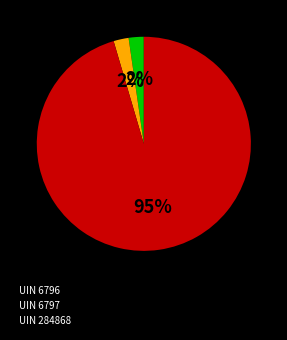

Approximately how many times larger is the value at UIN 6796 compared to UIN 6797?

1.0